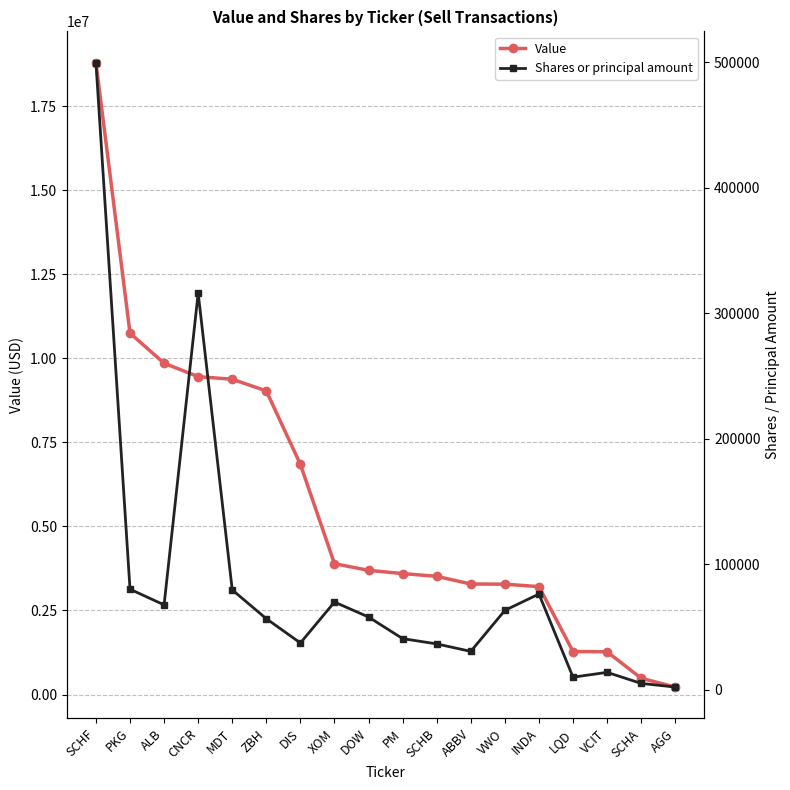

What is the spread (max minus min) of values at PM?

3556462